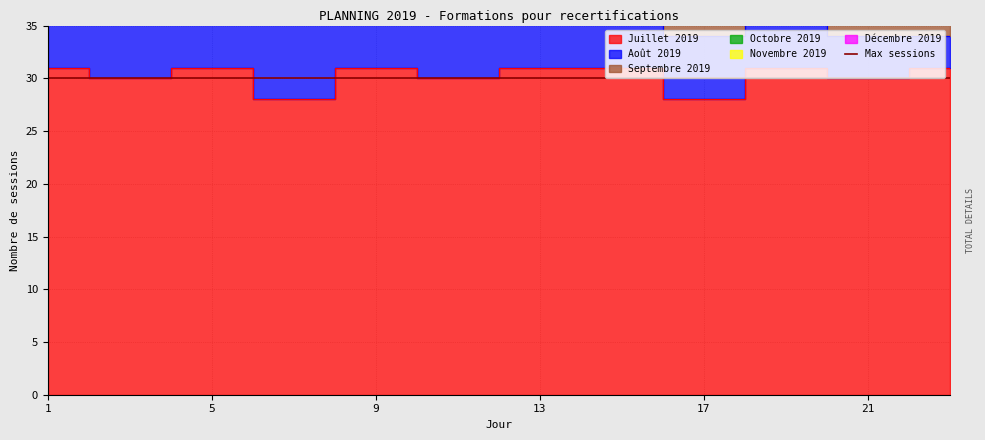

Is the value of Août 2019 at 7 greater than the value of Juillet 2019 at 15?

Yes